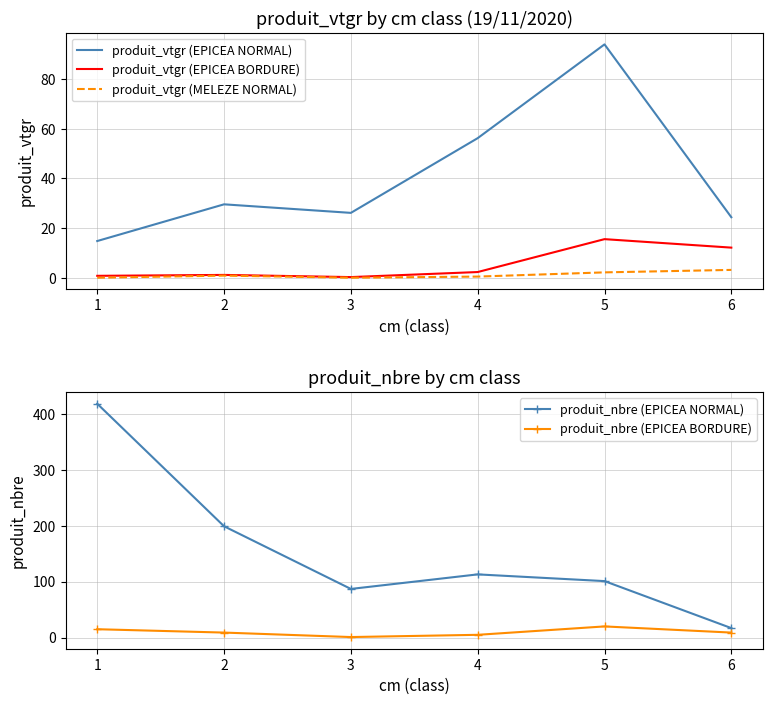

The produit_nbre (EPICEA NORMAL) series shows 418.0 at 1. True or false?

True